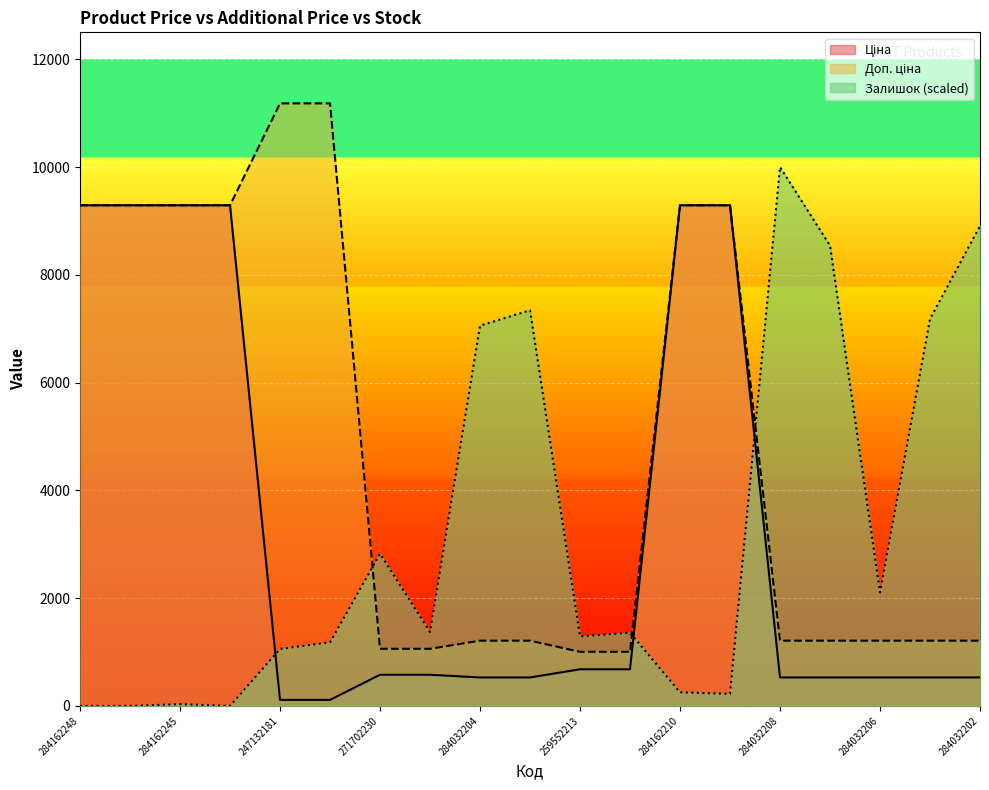

Between 284162248 and 284032202, which series saw the biggest shift?

Залишок